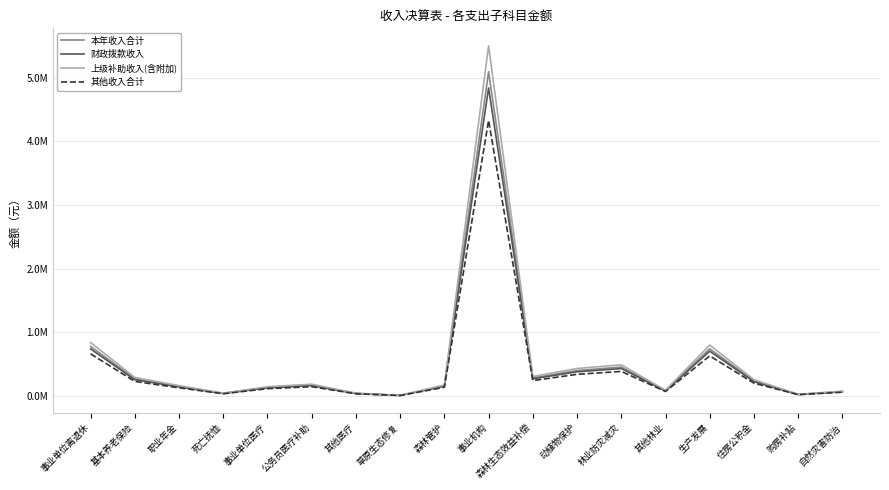

How many interior local valleys does the 其他收入合计 series have?

5